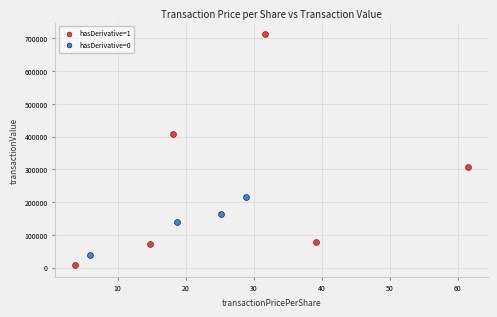

Which series contains the lowest Y value?

hasDerivative=1